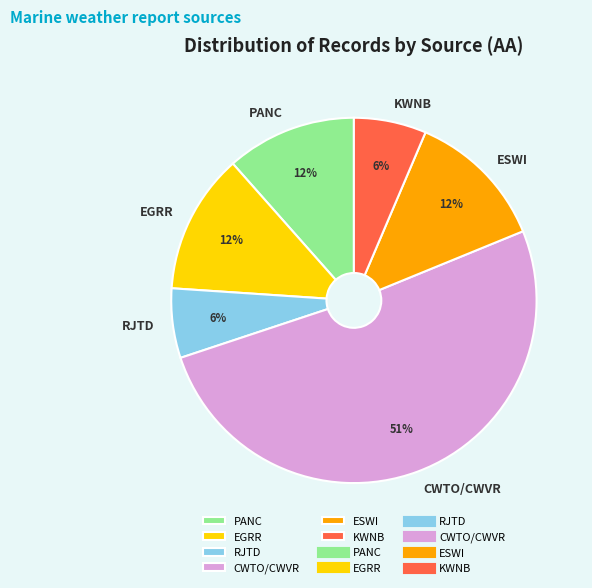

What is the ratio of the value at ESWI to the value at EGRR?

1.0